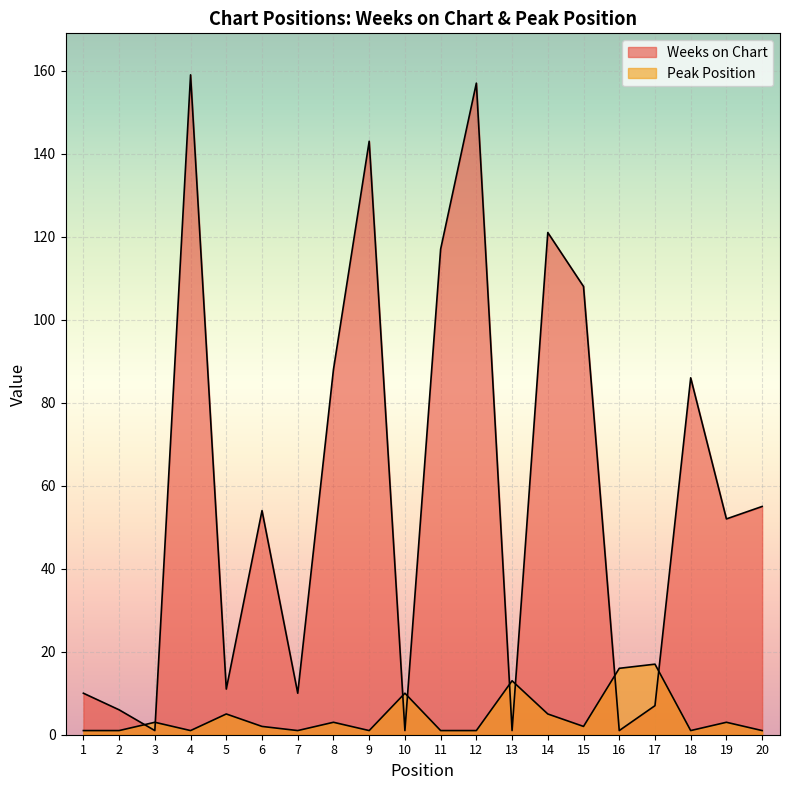

What is the total value across all series at 16?

17